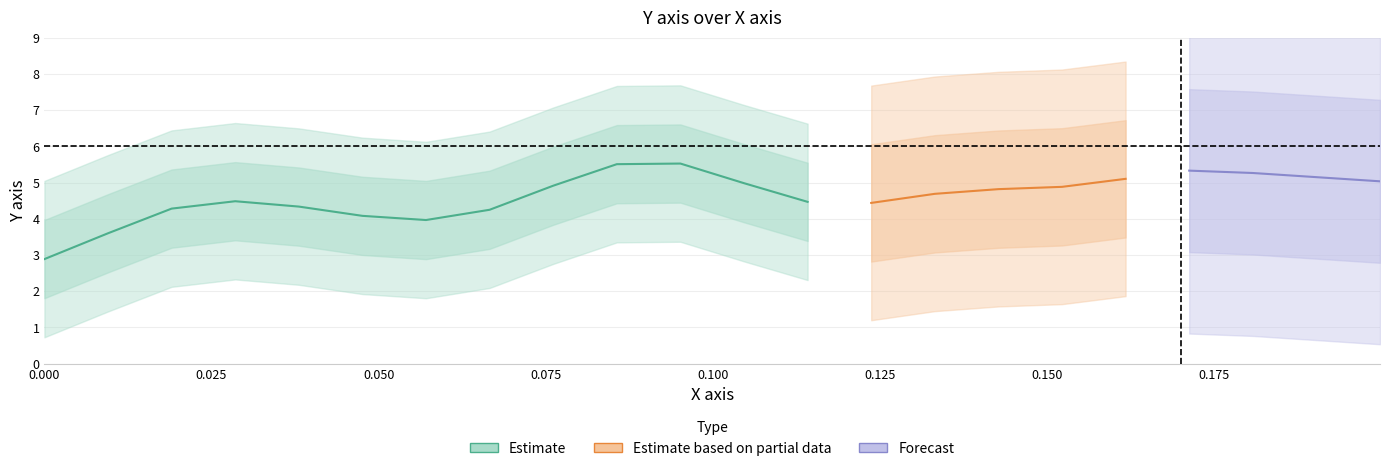

True or false: x and y cross at least once.

False